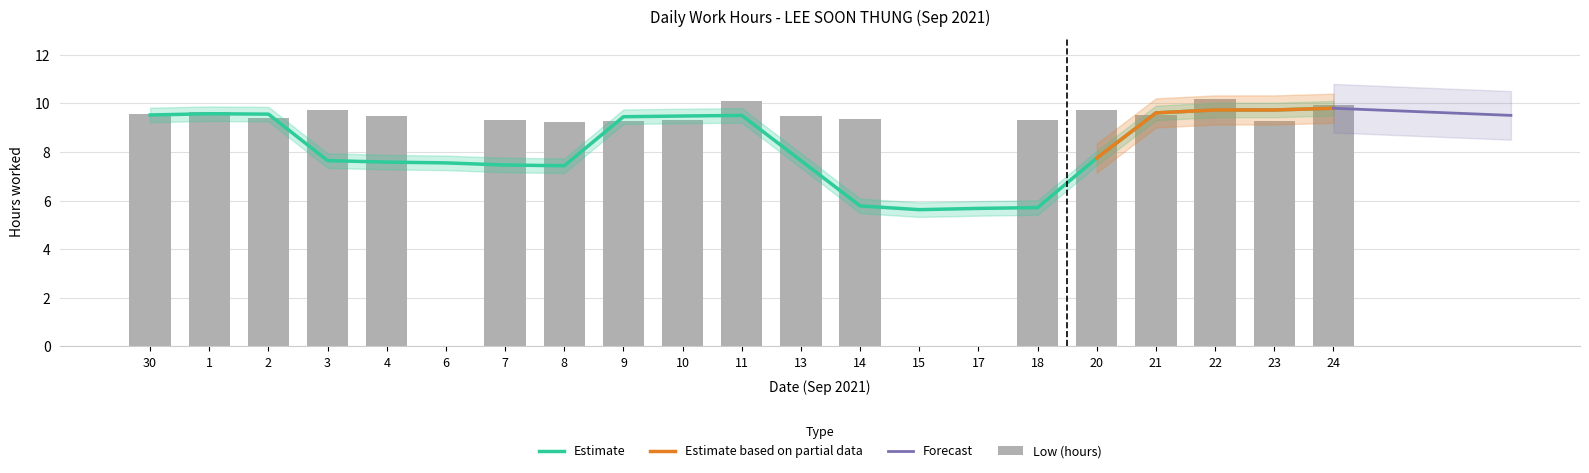

Which label corresponds to the smallest value in the chart?

6